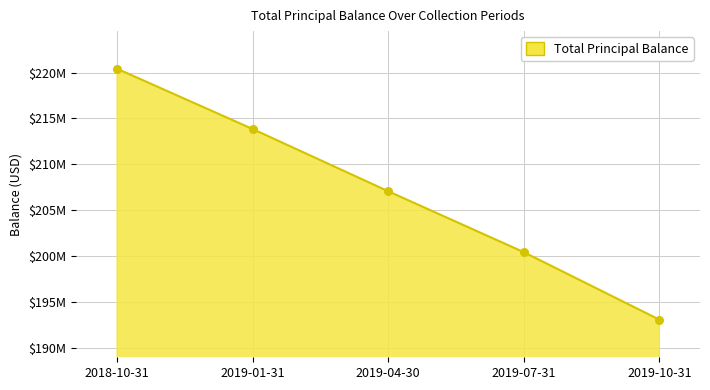

Does the chart have visible grid lines?

Yes